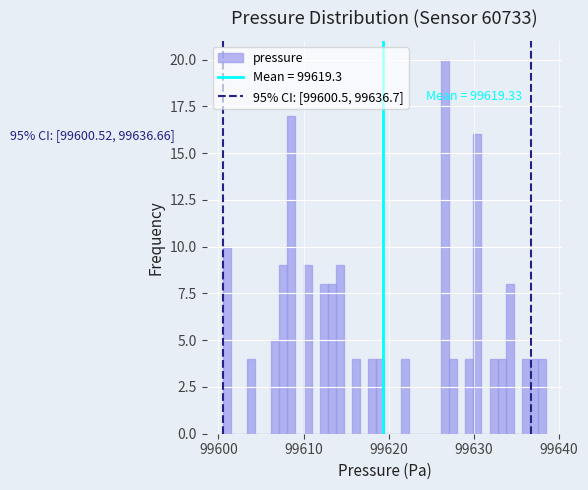

Read against the x-axis, roughly where is the centre of the tallest bar?

99627